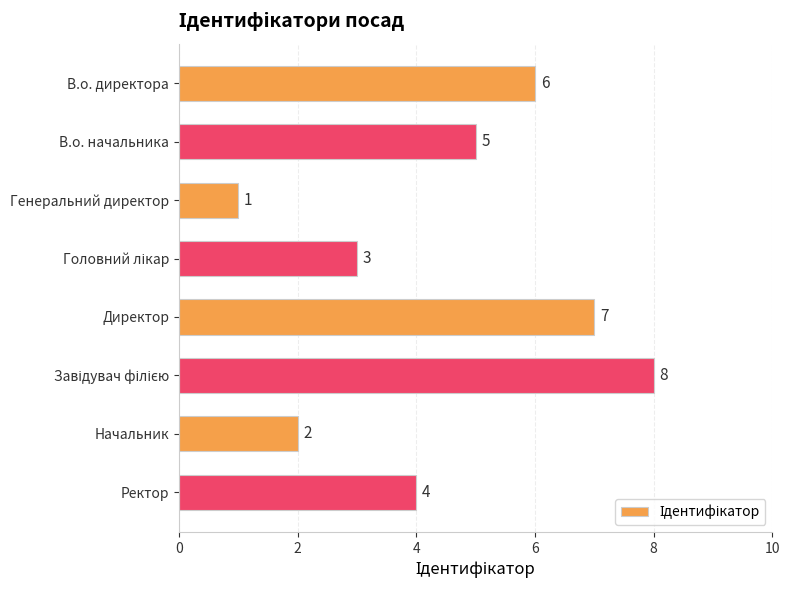

The value at В.о. директора is 3. True or false?

False